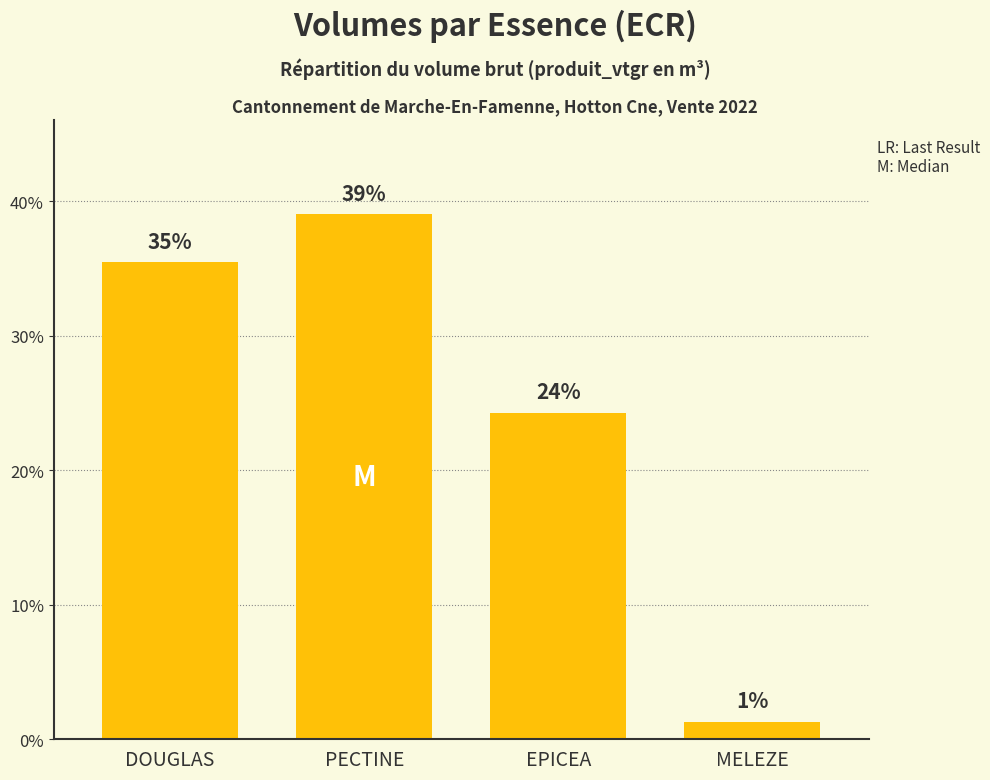

Does the chart contain any negative values?

No